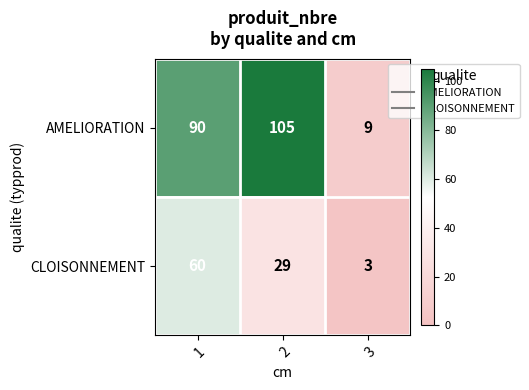

Which series changed the most between 1 and 2?

CLOISONNEMENT